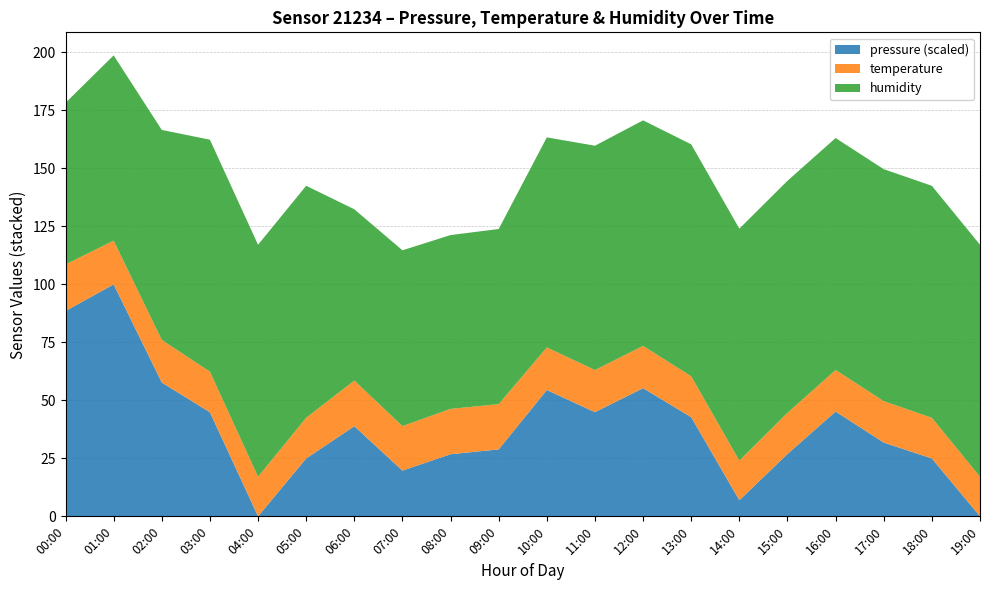

What is the total value across all series at 10:00?

163.4